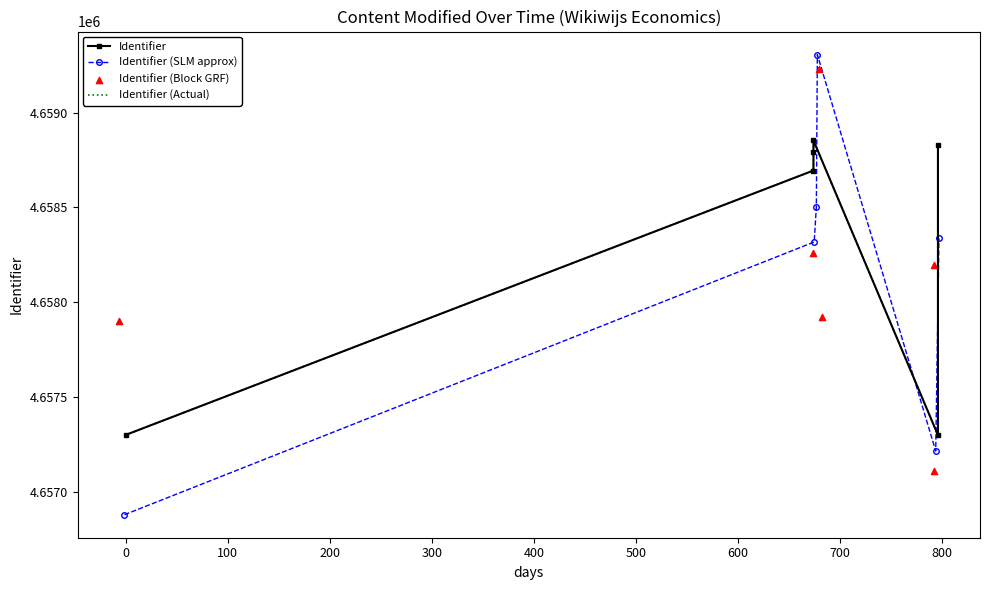

Is the value of Identifier at 300 greater than the value of Identifier (SLM approx) at −100?

Yes